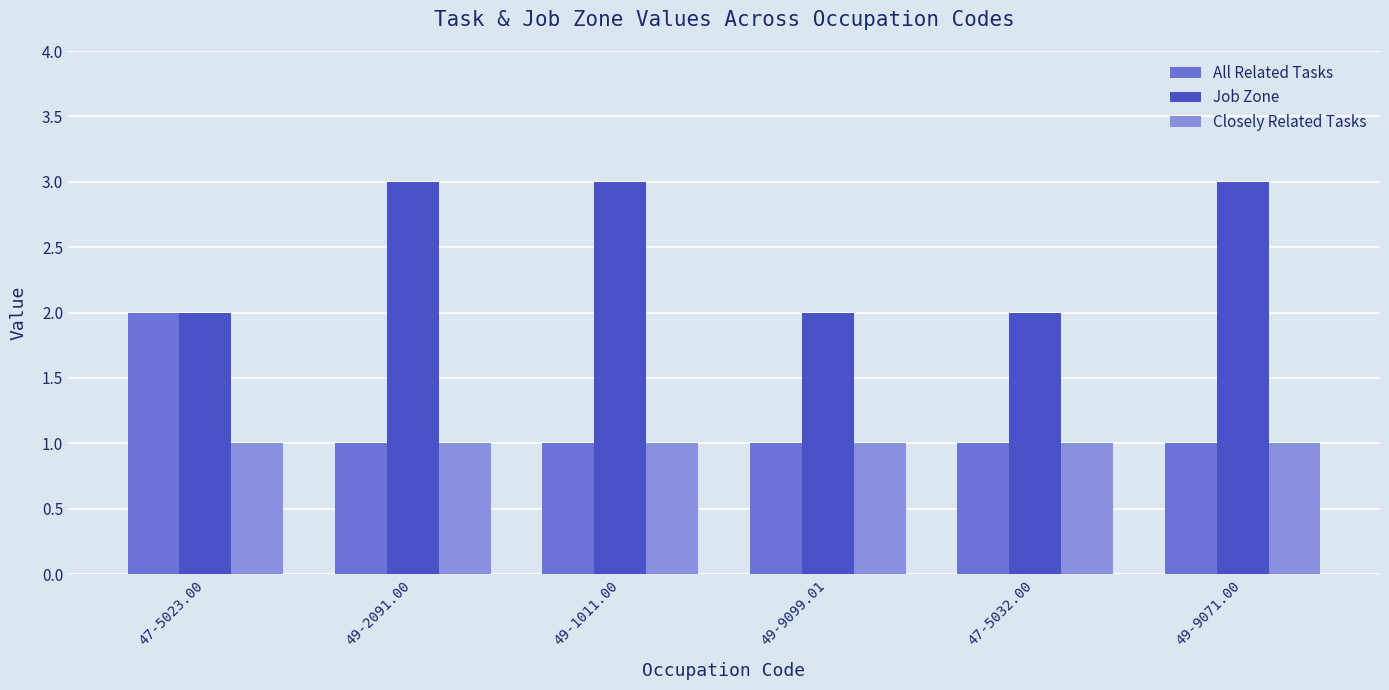

How many All Related Tasks values are between 1 and 2?

6